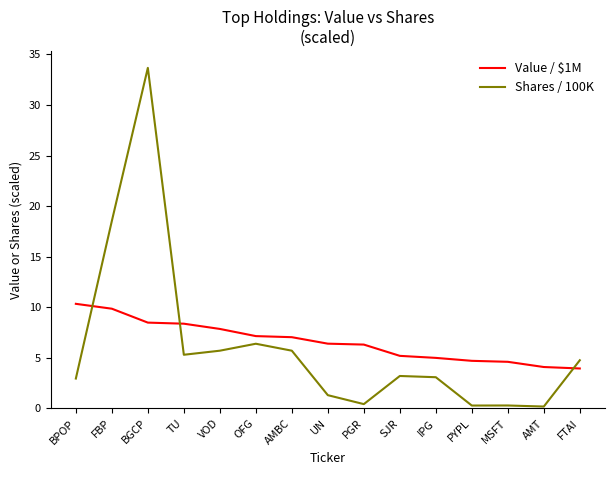

What is the difference between the maximum and minimum values in the Shares / 100K series?

33.5